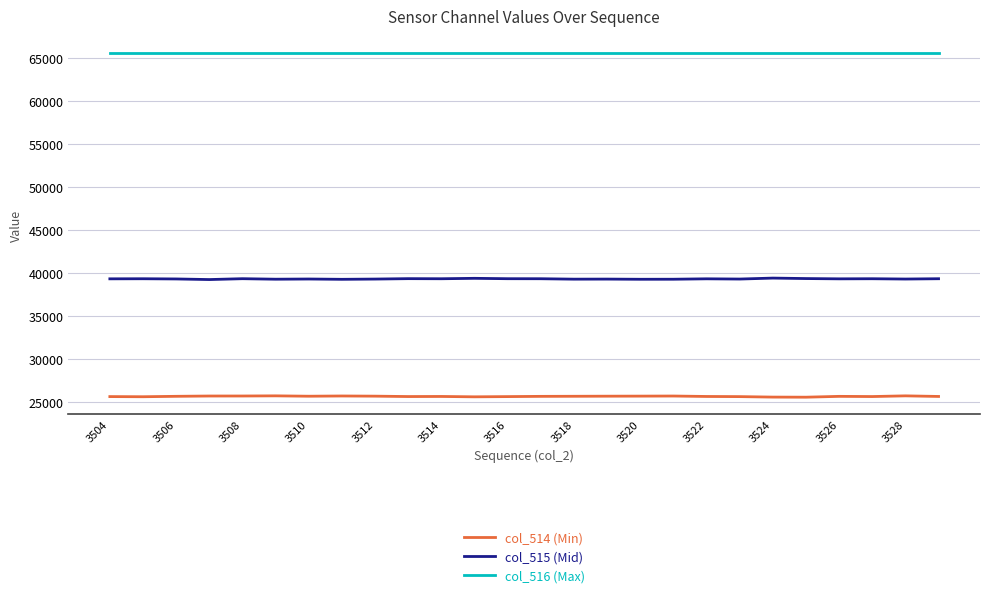

Count the number of data series in this chart.

3